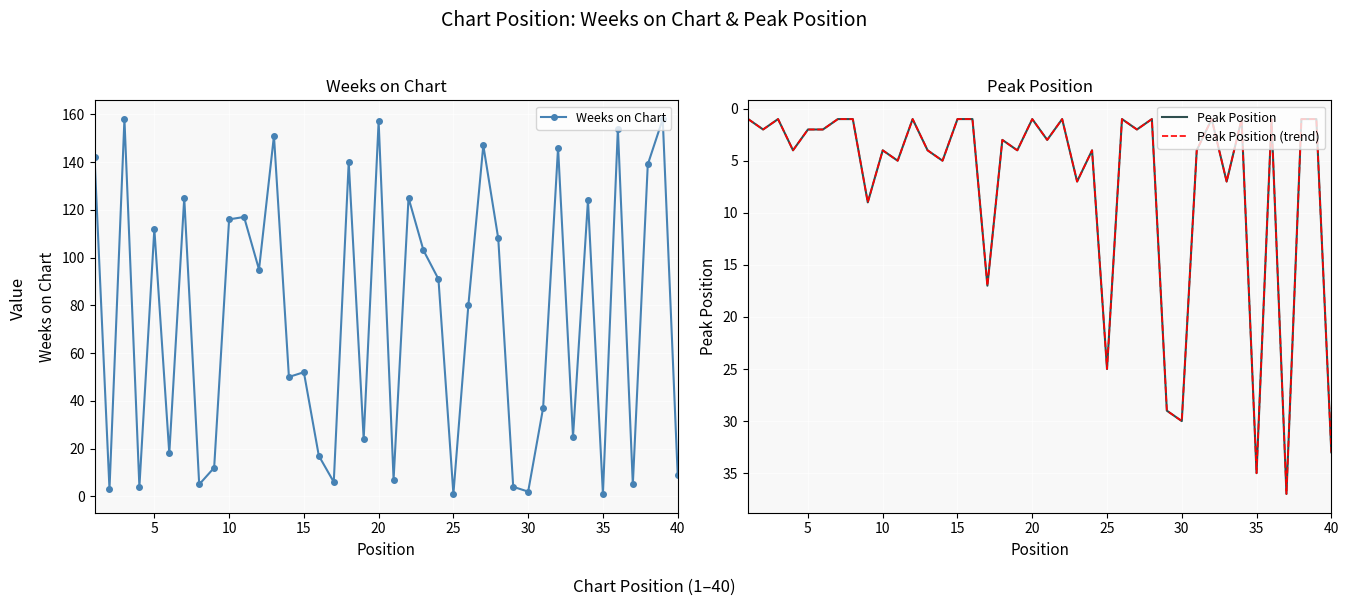

True or false: Weeks on Chart and Peak Position intersect in this chart.

True